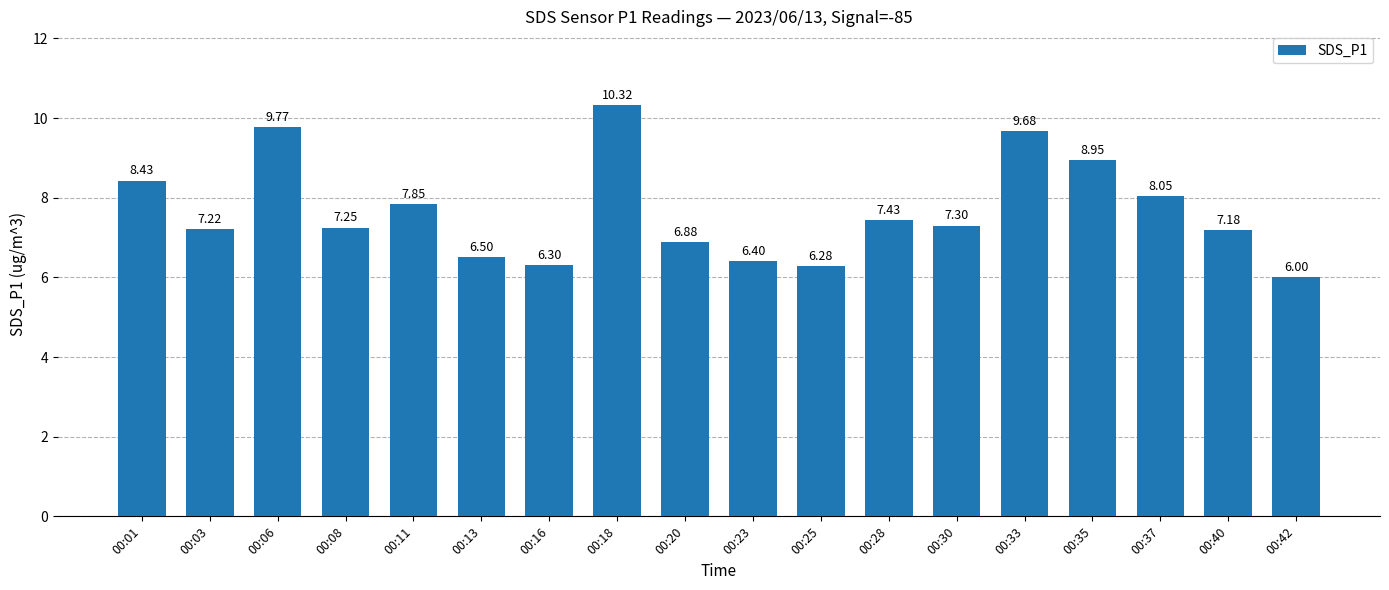

List the labels in order of value, smallest first.

00:42, 00:25, 00:16, 00:23, 00:13, 00:20, 00:40, 00:03, 00:08, 00:30, 00:28, 00:11, 00:37, 00:01, 00:35, 00:33, 00:06, 00:18